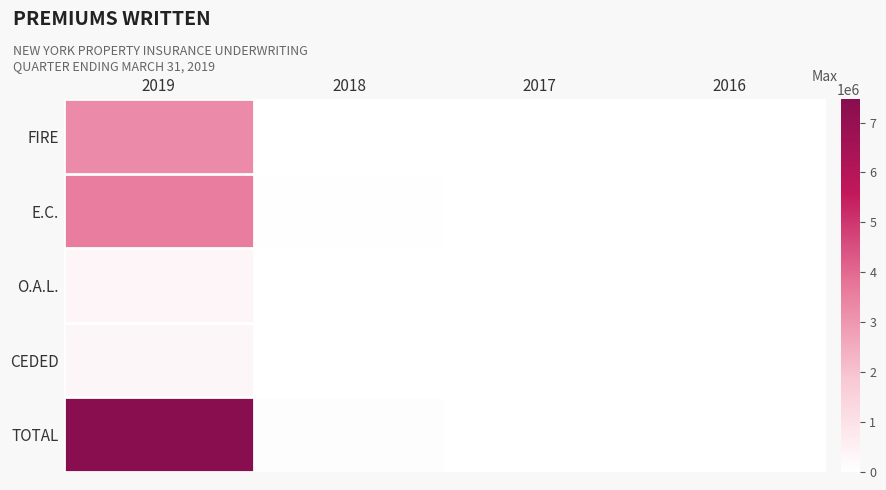

Which series has the largest total across all categories?

TOTAL